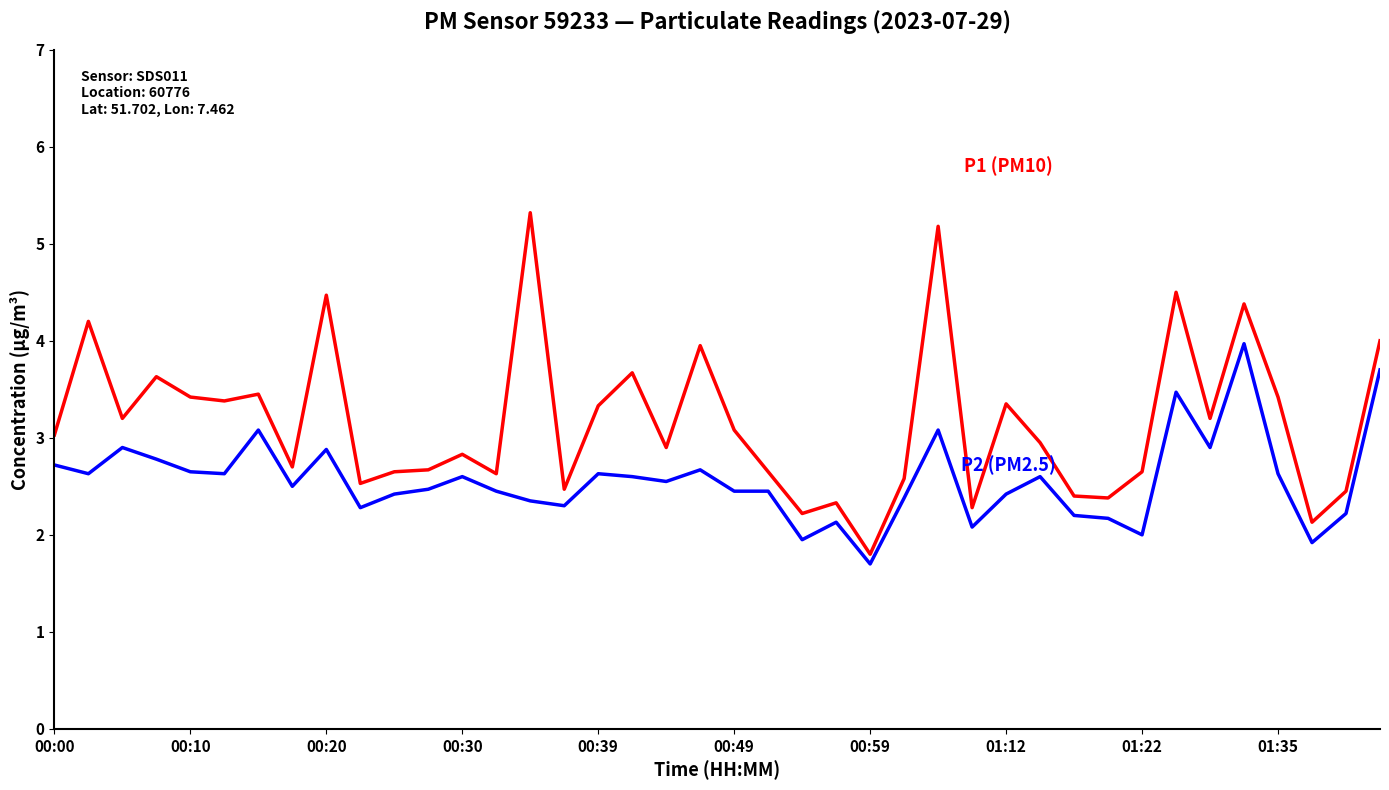

What is the maximum value shown in the chart?

5.3